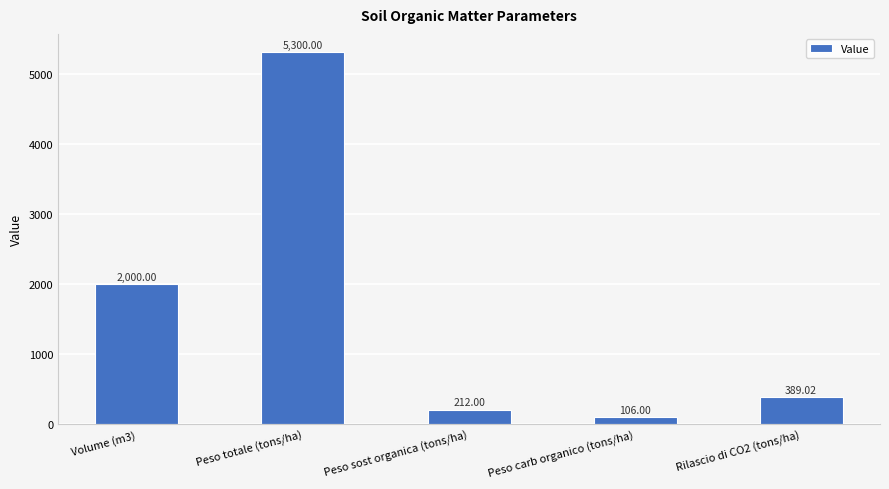

Count the number of values greater than 389.

3